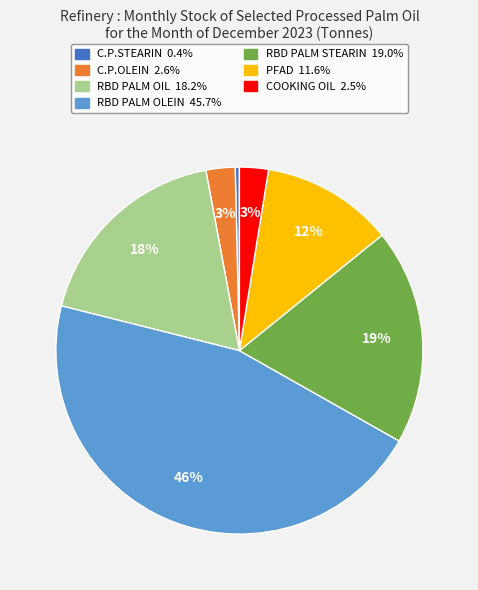

Does RBD PALM OLEIN account for over 50% of the chart?

No